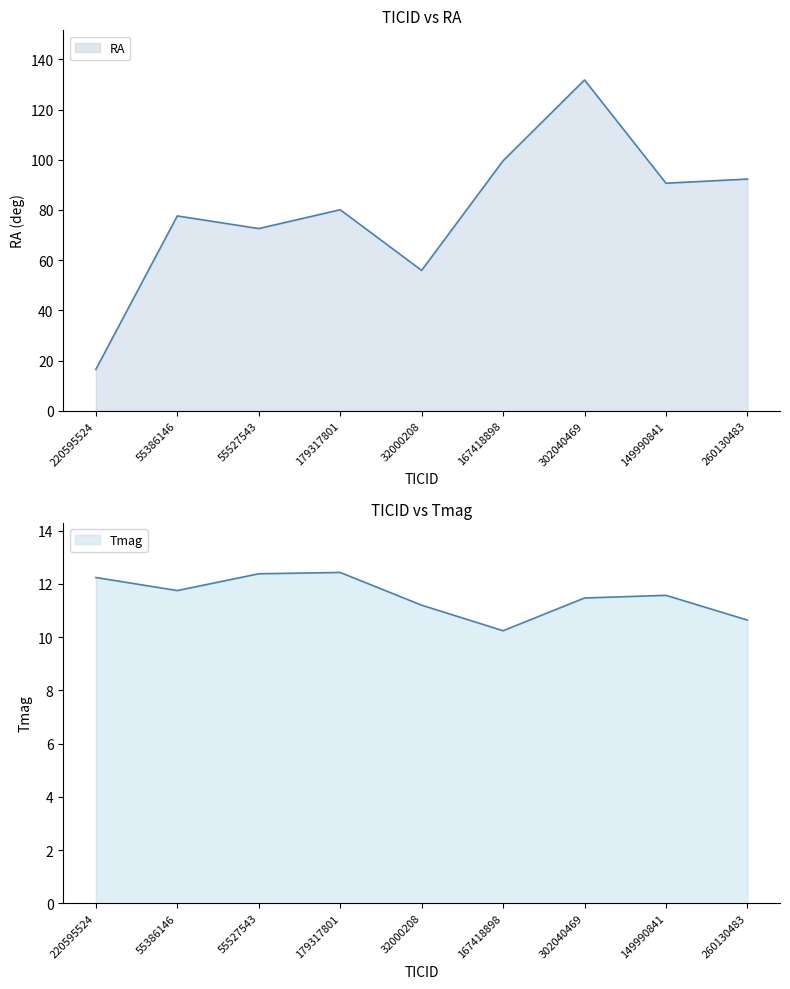

What is the label of the 7th point from the left?

302040469